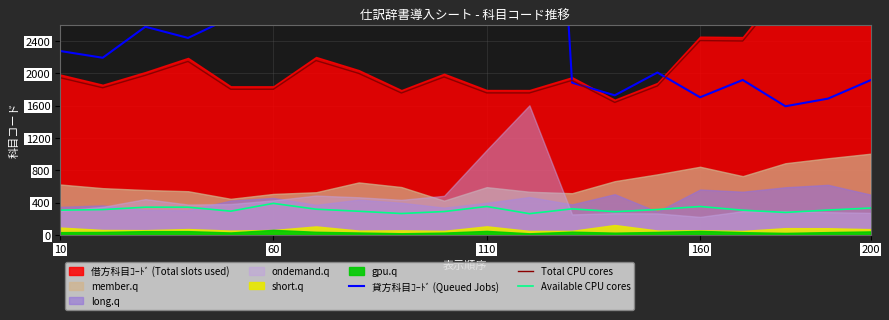

Between 18 and 6, which is larger?

6